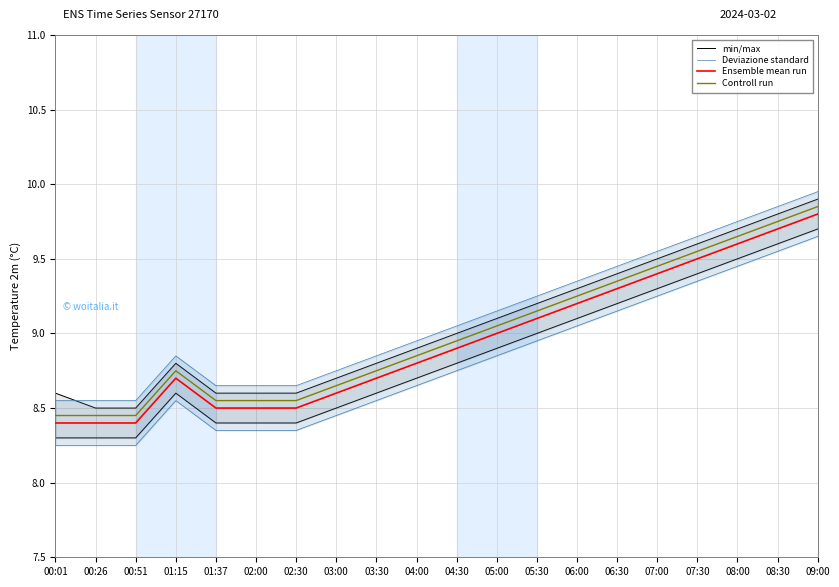

What is the total value across all series at 04:30?

35.4